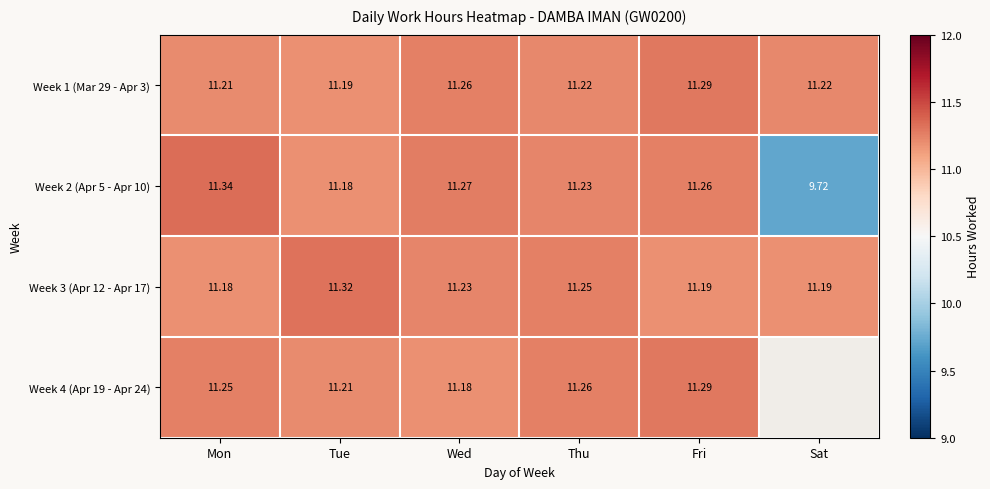

Is the value of Week 4 (Apr 19 - Apr 24) at Tue greater than the value of Week 2 (Apr 5 - Apr 10) at Sat?

Yes